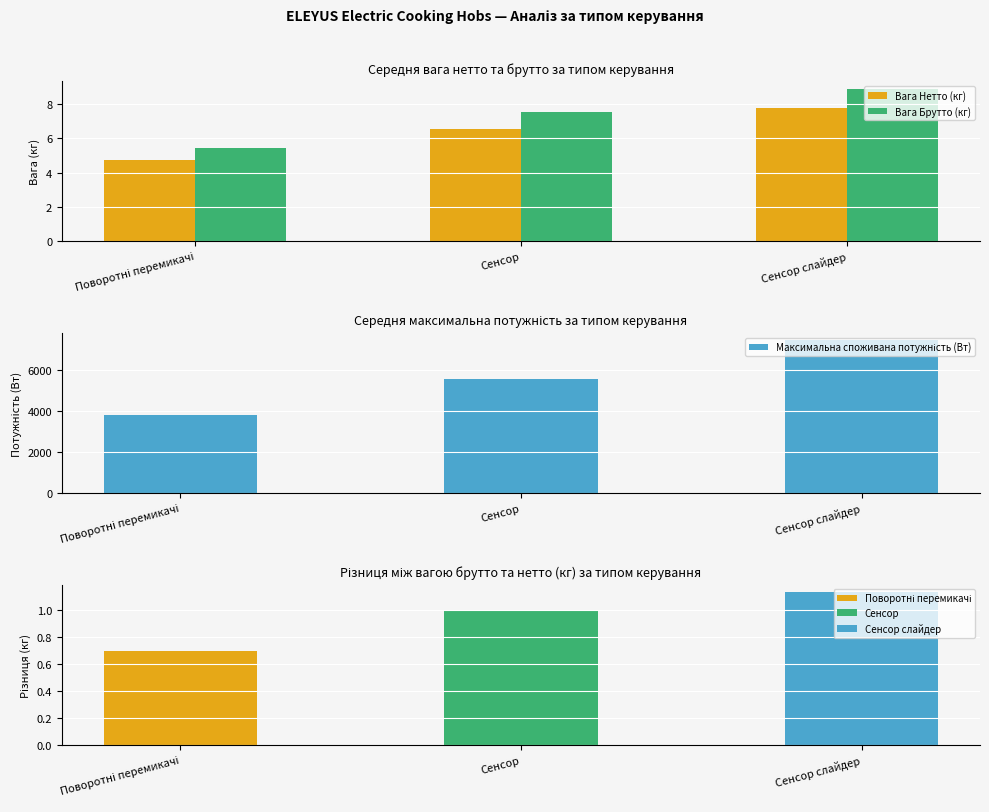

What are all the series names shown in the legend?

Вага Нетто (кг), Вага Брутто (кг), Максимальна споживана потужність (Вт)